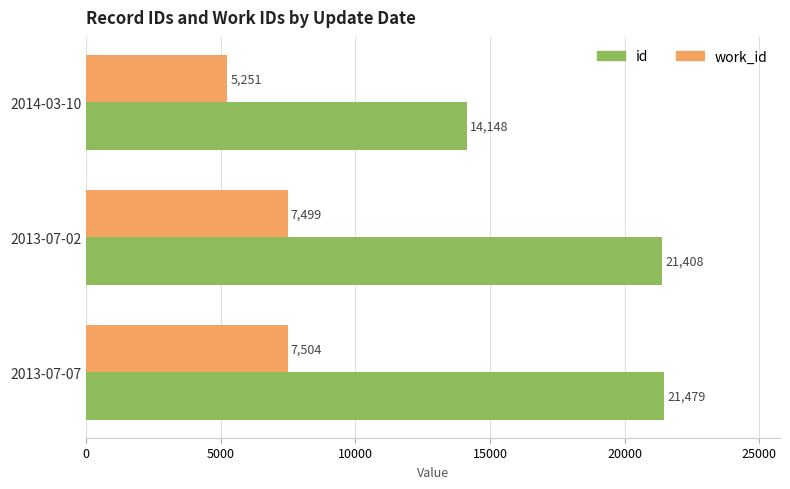

At which category is the sum across all series the highest?

2013-07-07